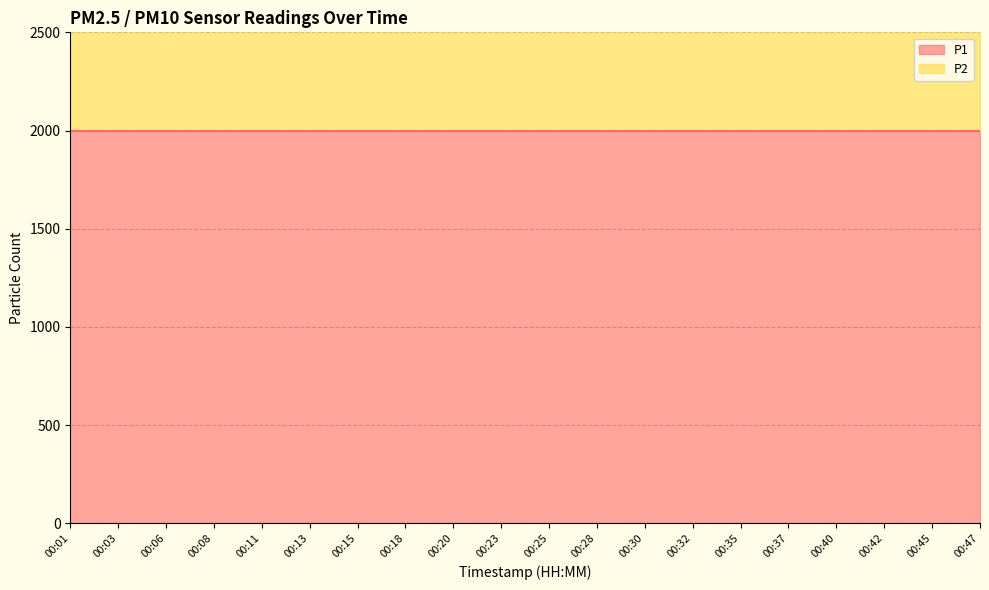

Rank the series by their maximum value, from lowest to highest.

P2, P1